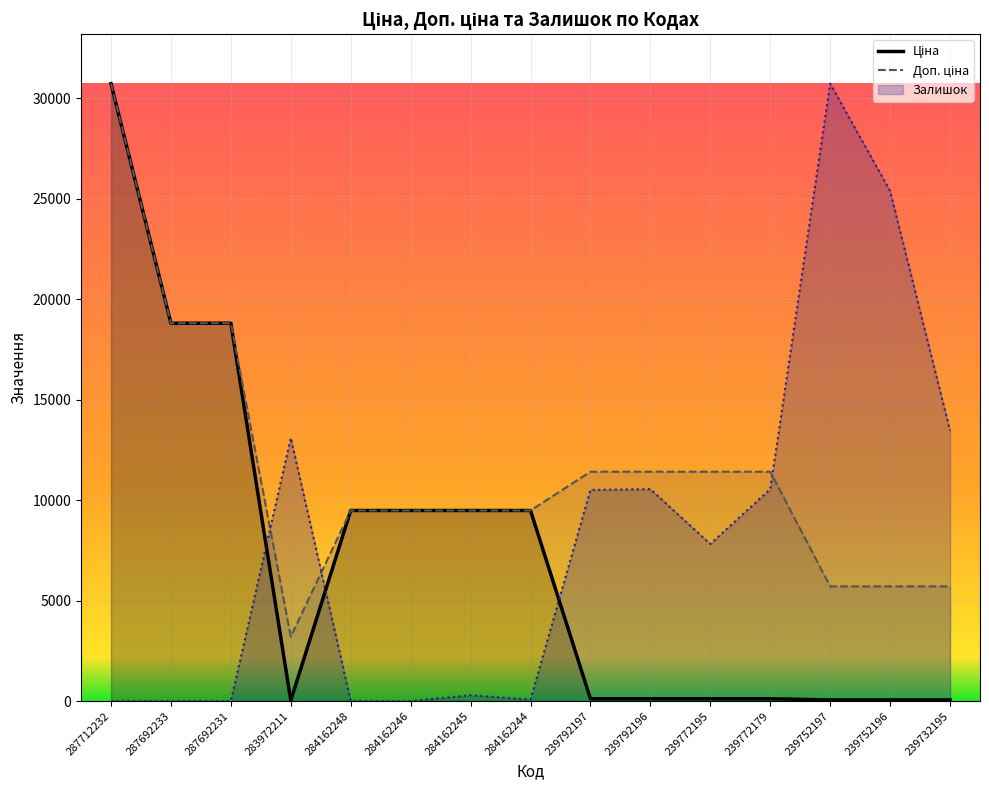

Rank the series by their maximum value, from highest to lowest.

Ціна, Доп. ціна, Залишок